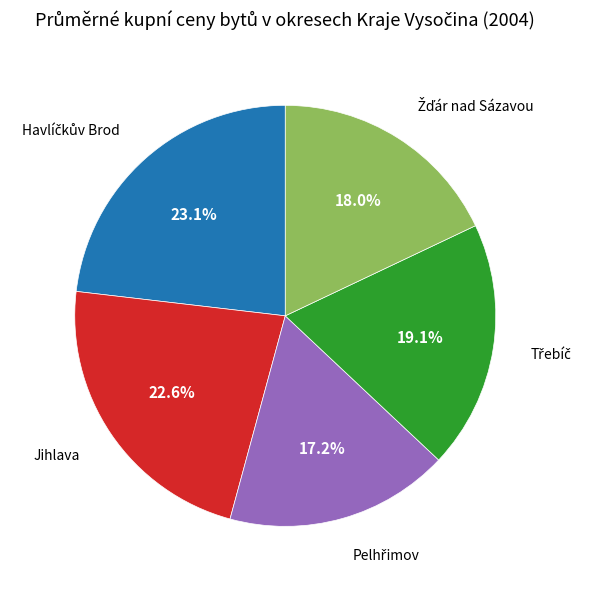

Is there a majority slice in this chart?

No